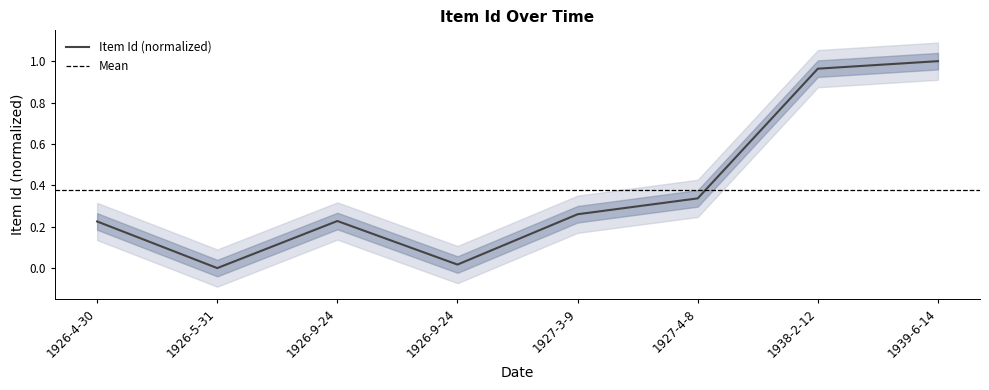

What is the change in value from 1927-4-8 to 1939-6-14?

+0.7